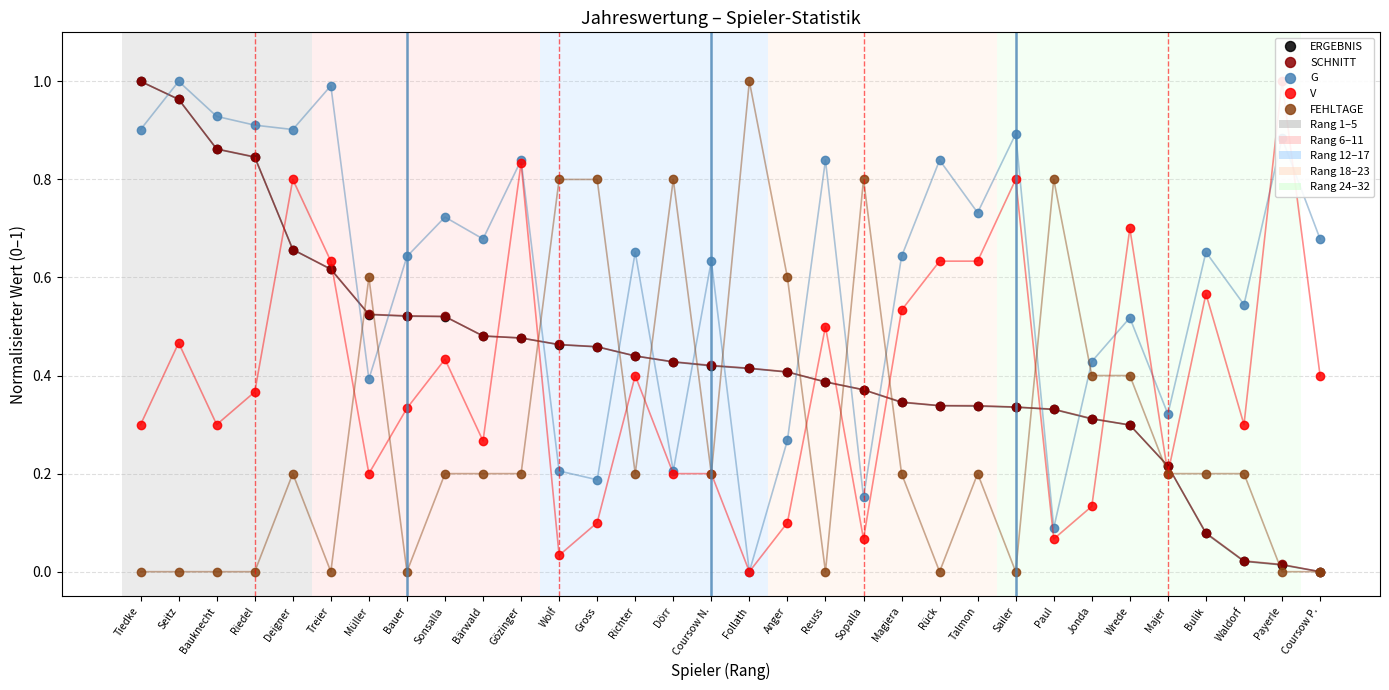

Reading left to right, extract all data points from this chart.

ERGEBNIS: Tiedke=1.0	Seitz=1.0	Bauknecht=0.9	Riedel=0.8	Deigner=0.7	Treier=0.6	Müller=0.5	Bauer=0.5	Sonsalla=0.5	Bärwald=0.5	Gözinger=0.5	Wolf=0.5	Gross=0.5	Richter=0.4	Dörr=0.4	Coursow N.=0.4	Follath=0.4	Anger=0.4	Reuss=0.4	Sopalla=0.4	Magiera=0.3	Rück=0.3	Talmon=0.3	Sailer=0.3	Paul=0.3	Jonda=0.3	Wrede=0.3	Majer=0.2	Bulik=0.1	Waldorf=0.0	Payerle=0.0	Coursow P.=0.0
SCHNITT: Tiedke=1.0	Seitz=1.0	Bauknecht=0.9	Riedel=0.8	Deigner=0.7	Treier=0.6	Müller=0.5	Bauer=0.5	Sonsalla=0.5	Bärwald=0.5	Gözinger=0.5	Wolf=0.5	Gross=0.5	Richter=0.4	Dörr=0.4	Coursow N.=0.4	Follath=0.4	Anger=0.4	Reuss=0.4	Sopalla=0.4	Magiera=0.3	Rück=0.3	Talmon=0.3	Sailer=0.3	Paul=0.3	Jonda=0.3	Wrede=0.3	Majer=0.2	Bulik=0.1	Waldorf=0.0	Payerle=0.0	Coursow P.=0.0
G: Tiedke=0.9	Seitz=1.0	Bauknecht=0.9	Riedel=0.9	Deigner=0.9	Treier=1.0	Müller=0.4	Bauer=0.6	Sonsalla=0.7	Bärwald=0.7	Gözinger=0.8	Wolf=0.2	Gross=0.2	Richter=0.7	Dörr=0.2	Coursow N.=0.6	Follath=0.0	Anger=0.3	Reuss=0.8	Sopalla=0.2	Magiera=0.6	Rück=0.8	Talmon=0.7	Sailer=0.9	Paul=0.1	Jonda=0.4	Wrede=0.5	Majer=0.3	Bulik=0.7	Waldorf=0.5	Payerle=0.9	Coursow P.=0.7
V: Tiedke=0.3	Seitz=0.5	Bauknecht=0.3	Riedel=0.4	Deigner=0.8	Treier=0.6	Müller=0.2	Bauer=0.3	Sonsalla=0.4	Bärwald=0.3	Gözinger=0.8	Wolf=0.0	Gross=0.1	Richter=0.4	Dörr=0.2	Coursow N.=0.2	Follath=0.0	Anger=0.1	Reuss=0.5	Sopalla=0.1	Magiera=0.5	Rück=0.6	Talmon=0.6	Sailer=0.8	Paul=0.1	Jonda=0.1	Wrede=0.7	Majer=0.2	Bulik=0.6	Waldorf=0.3	Payerle=1.0	Coursow P.=0.4
FEHLTAGE: Tiedke=0.0	Seitz=0.0	Bauknecht=0.0	Riedel=0.0	Deigner=0.2	Treier=0.0	Müller=0.6	Bauer=0.0	Sonsalla=0.2	Bärwald=0.2	Gözinger=0.2	Wolf=0.8	Gross=0.8	Richter=0.2	Dörr=0.8	Coursow N.=0.2	Follath=1.0	Anger=0.6	Reuss=0.0	Sopalla=0.8	Magiera=0.2	Rück=0.0	Talmon=0.2	Sailer=0.0	Paul=0.8	Jonda=0.4	Wrede=0.4	Majer=0.2	Bulik=0.2	Waldorf=0.2	Payerle=0.0	Coursow P.=0.0